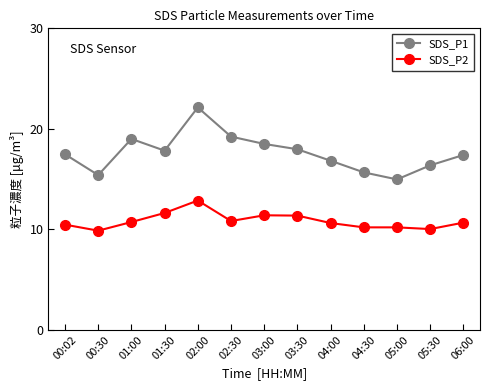

What is the average value of the SDS_P2 series?

10.8